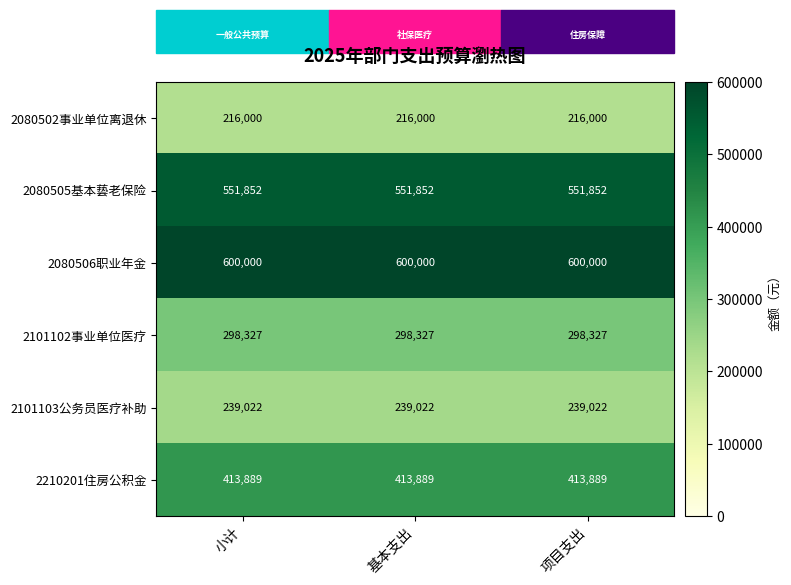

Read the 2101103公务员医疗补助 value at 项目支出.

239022